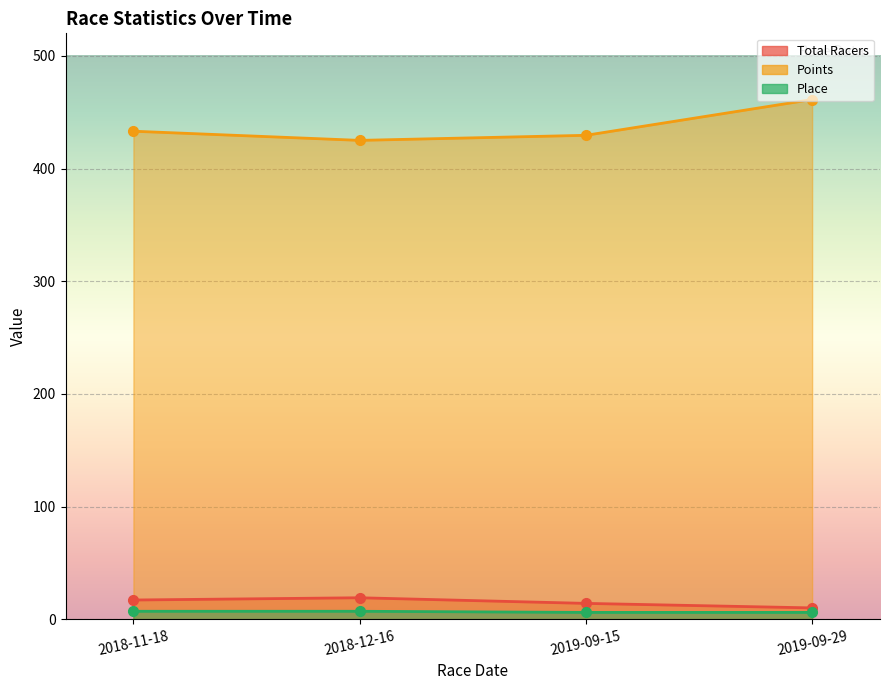

True or false: Total Racers has a value of 10.0 at 2019-09-29.

True